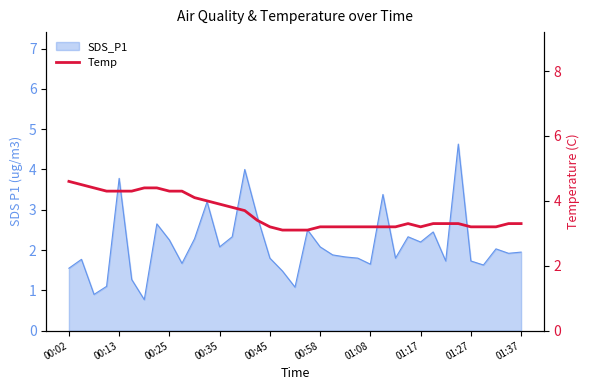

Which has a higher value, 12 or 13?

12